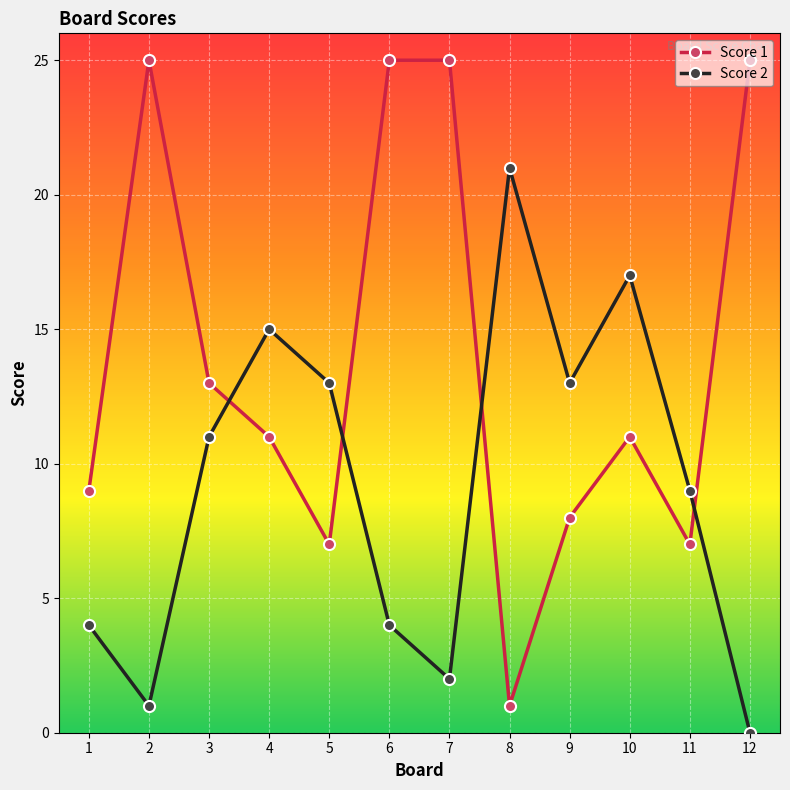

Rank the series at 7 from lowest to highest value.

Score 2, Score 1